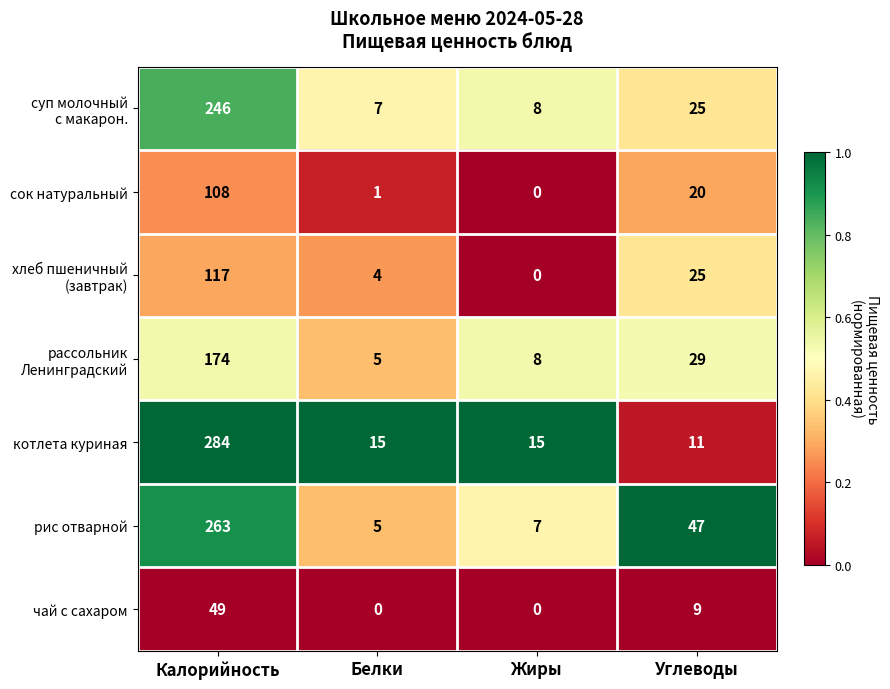

Is it true that сок натуральный equals 33 at Жиры?

False